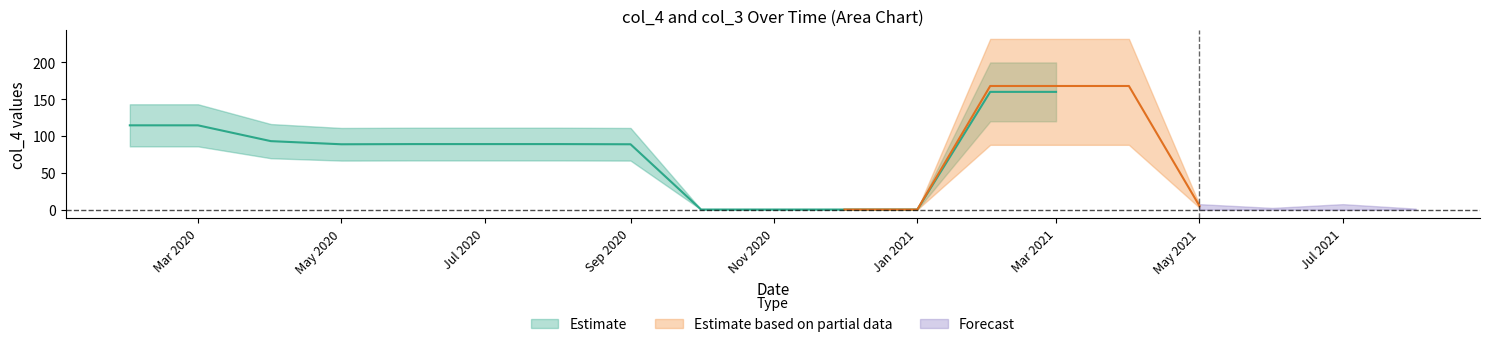

What position from the left is 2021-06?

17